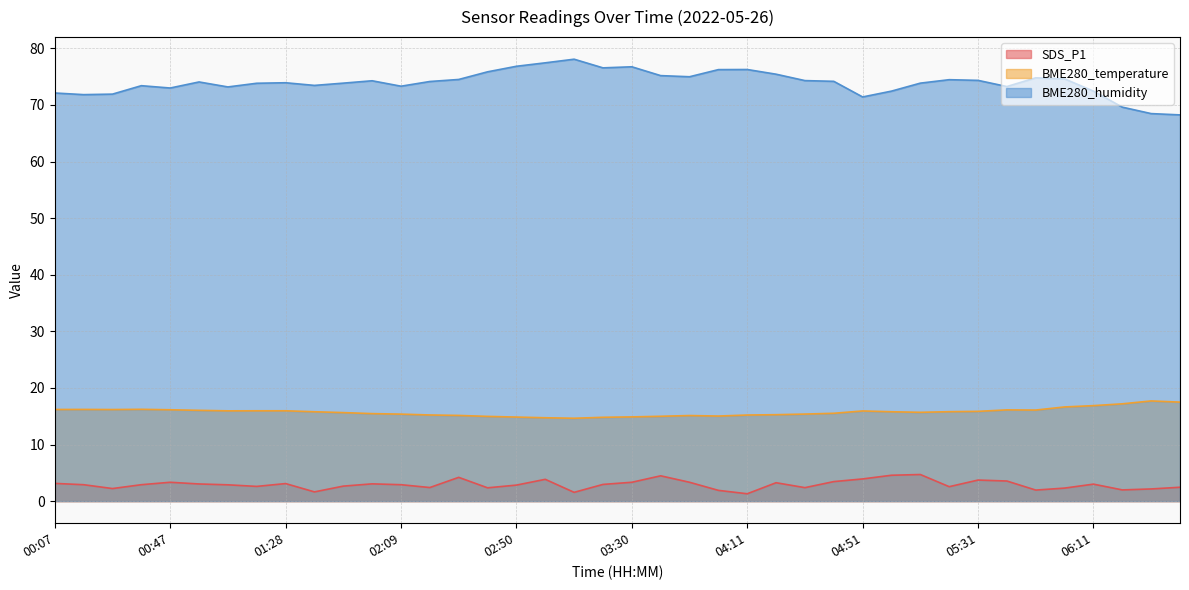

At which category is the sum across all series the highest?

03:00